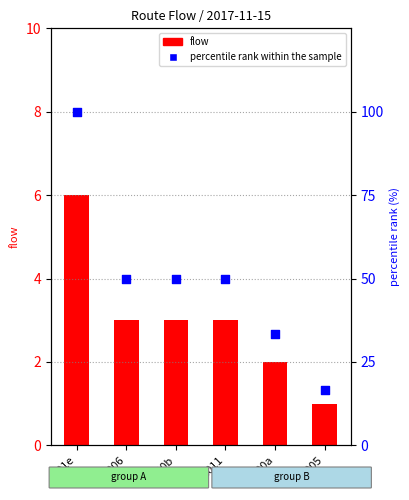

What is the total value across all series at 0005?

17.7